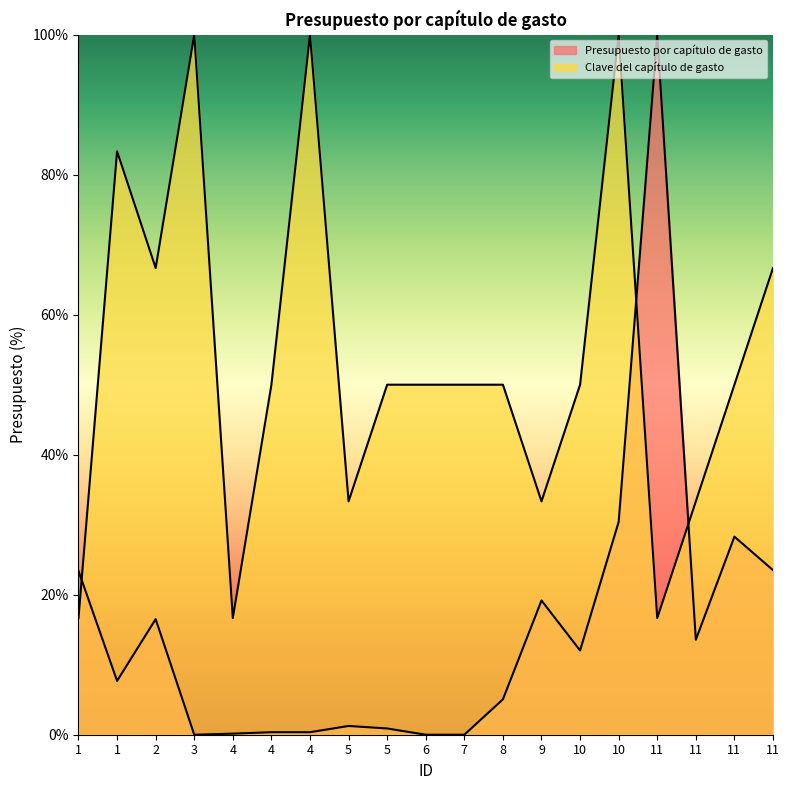

Rank the series by their average value, from lowest to highest.

Presupuesto por capítulo de gasto, Clave del capítulo de gasto